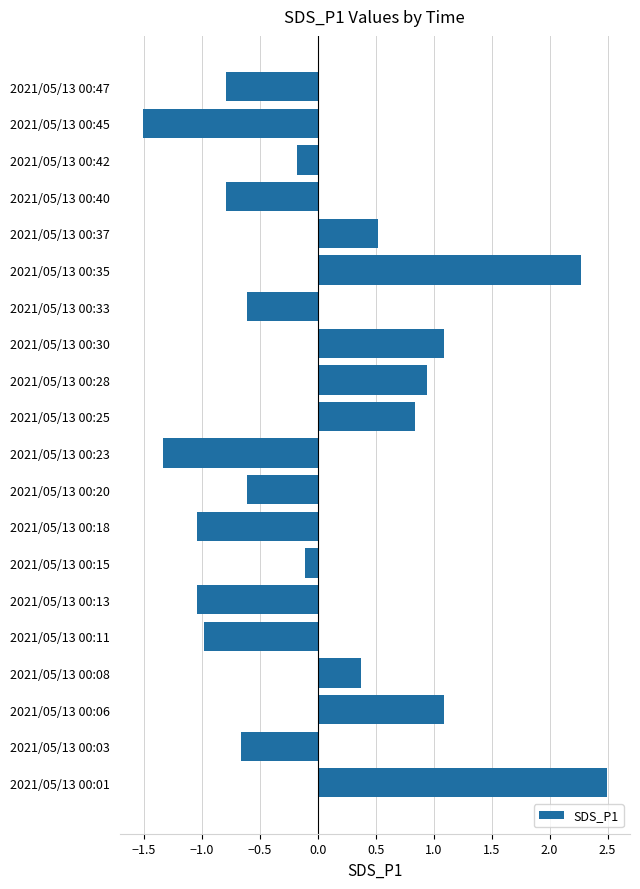

Is it true that the value at 2021/05/13 00:23 is -0.4?

False